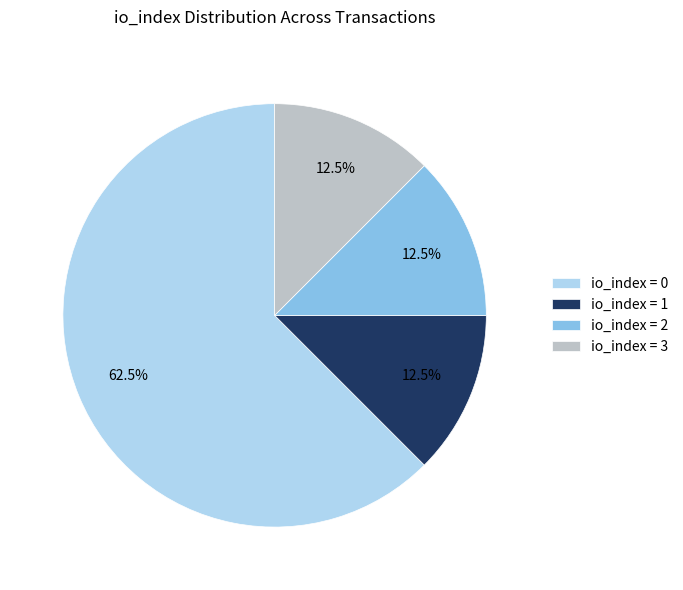

Do io_index = 1 and io_index = 3 together represent more than half of the pie?

No